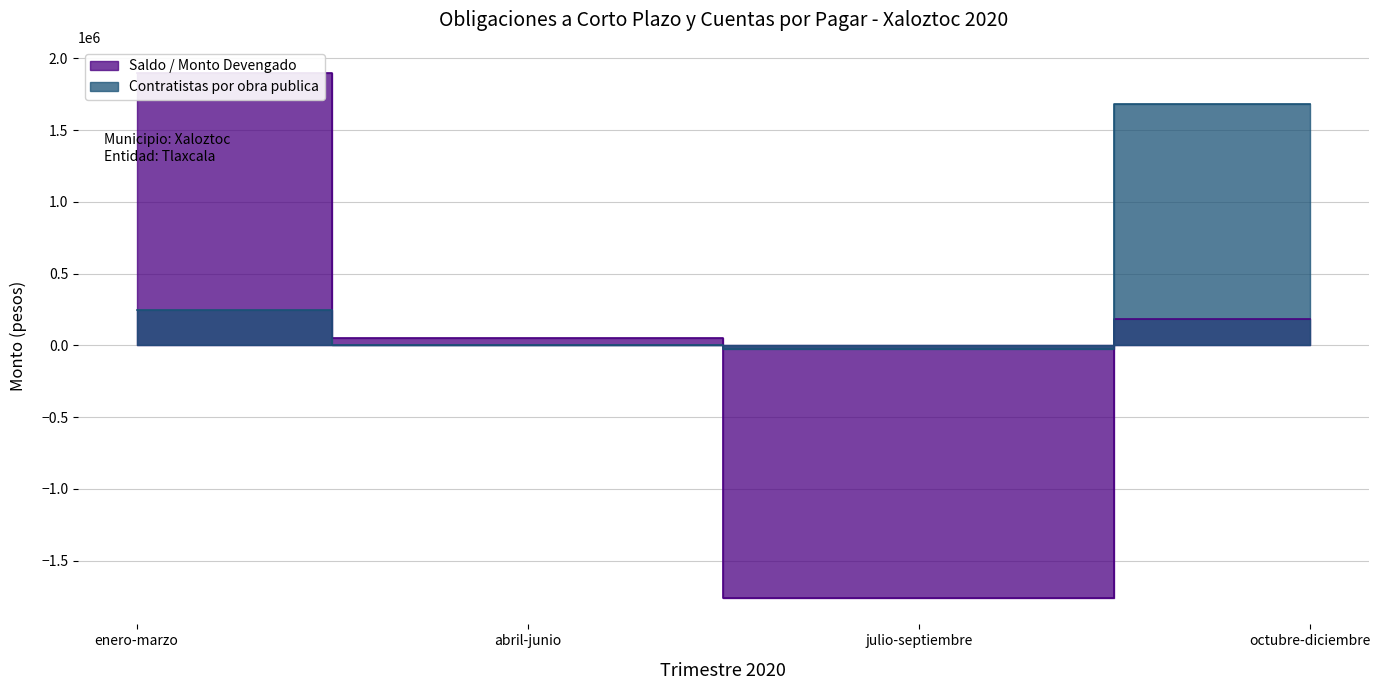

The value of Saldo / Monto Devengado at abril-junio is 51045.2. True or false?

True